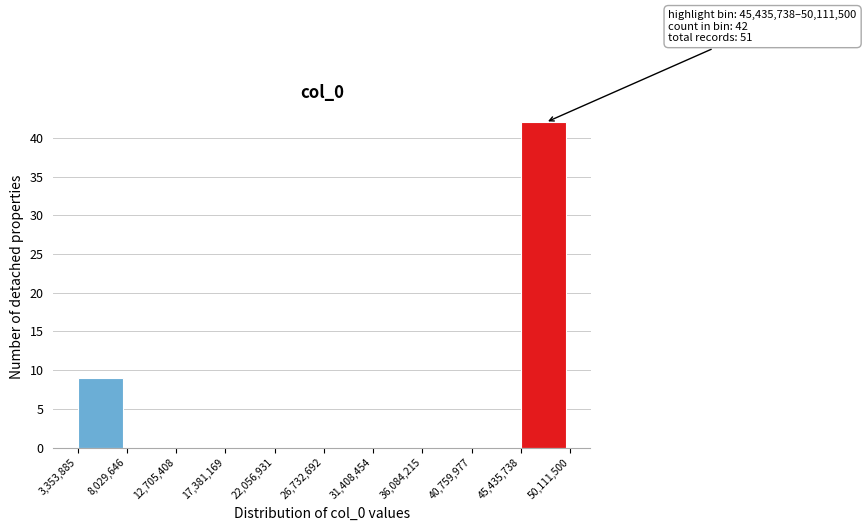

Over which range of the x-axis is the bar tallest?

45,435,738 to 50,111,500